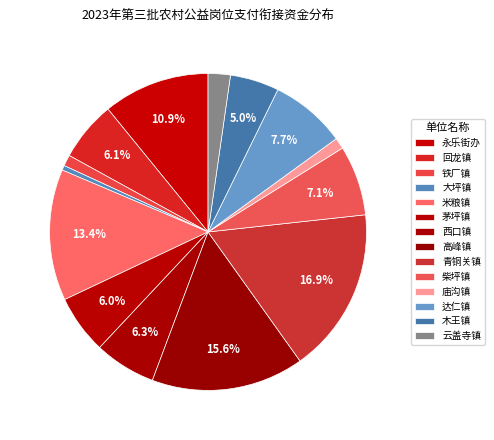

How many slices are in this pie chart?

14